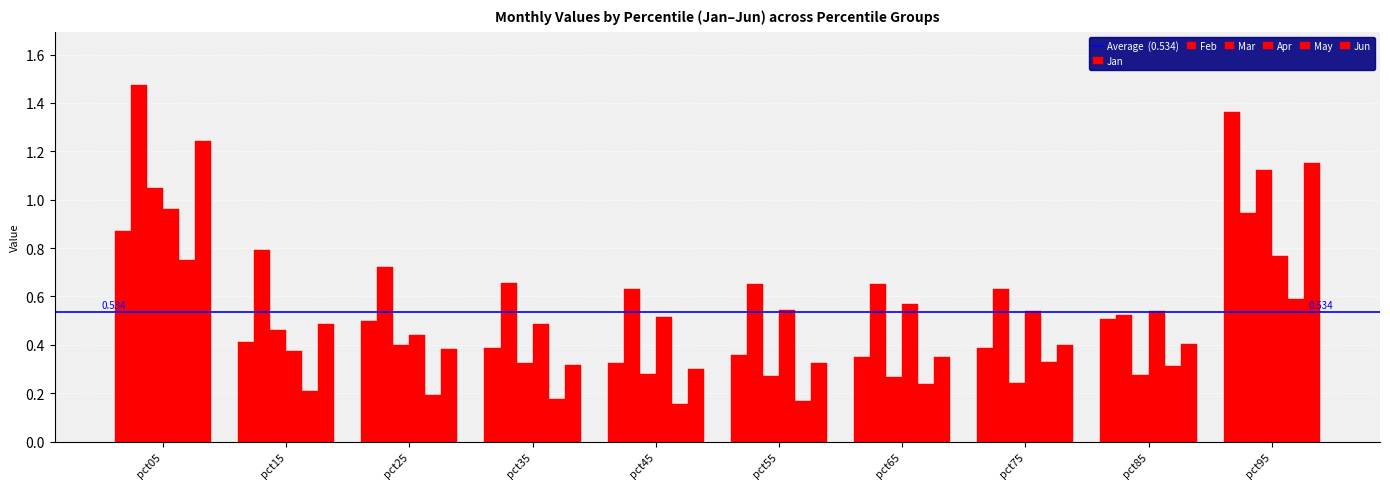

How many data points does each series have?

10